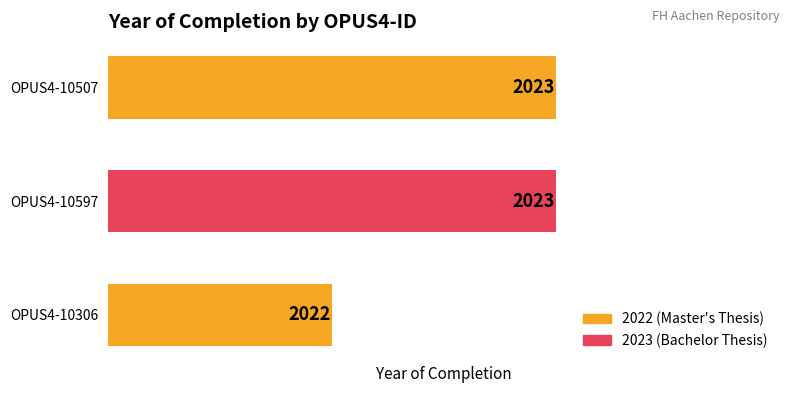

Where is the data nearest to the value 2022?

OPUS4-10306